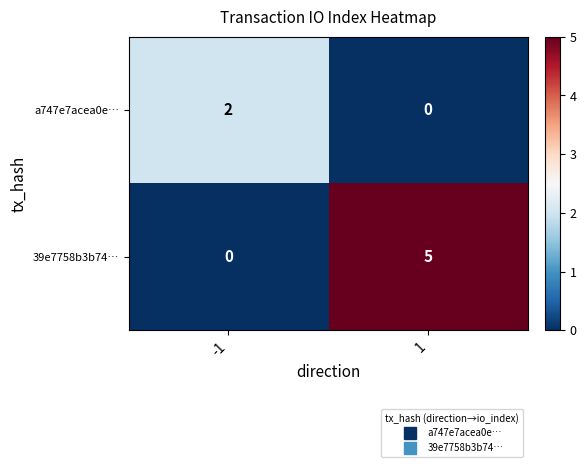

Count the number of categories in the chart.

2